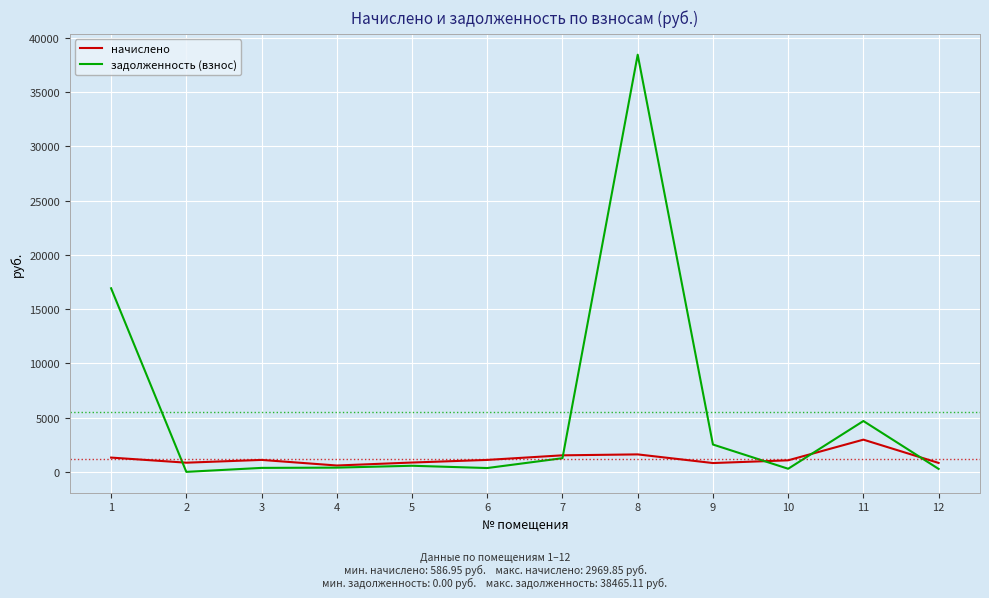

Is this an area chart (filled region under the line)?

No